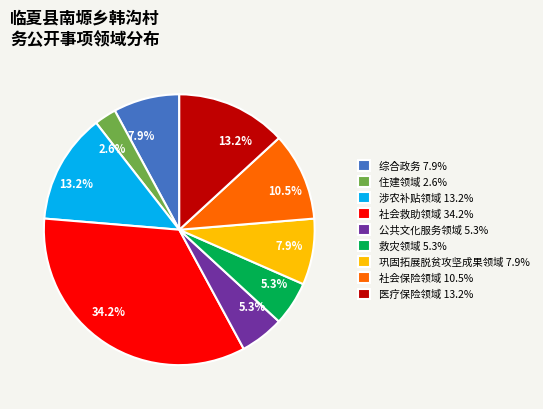

Does 住建领域 account for over 50% of the chart?

No